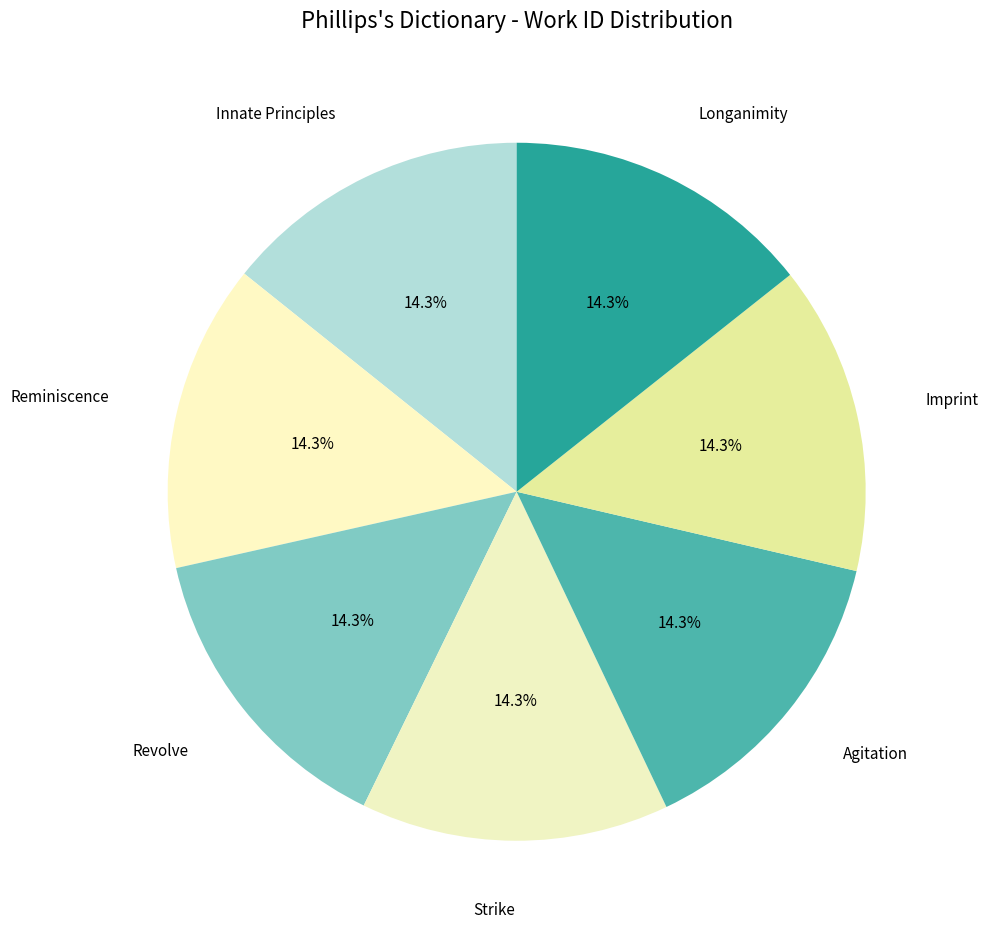

Count the number of slices in the pie.

7